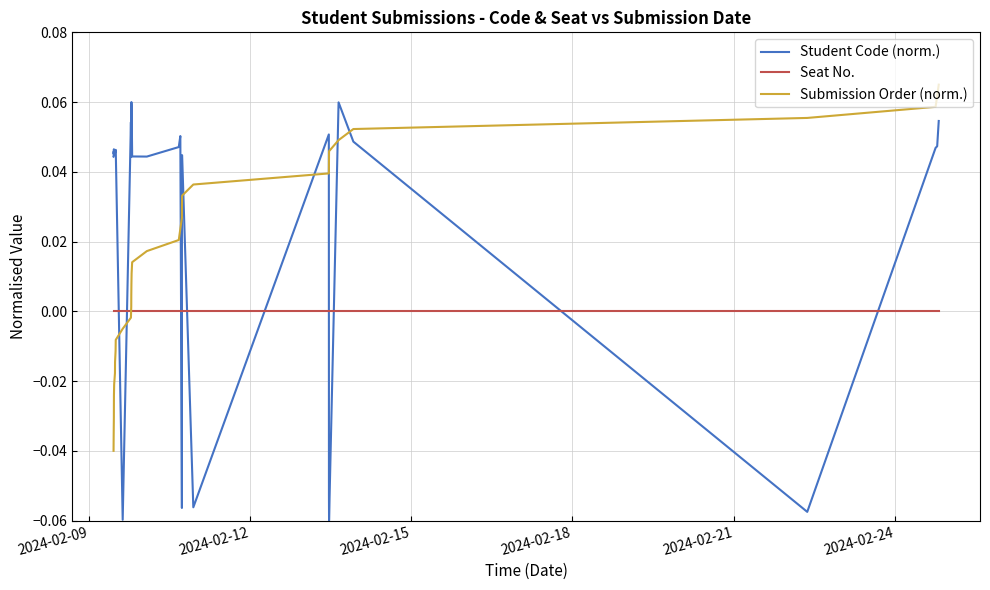

What are all the series names shown in the legend?

Student Code (norm.), Seat No., Submission Order (norm.)